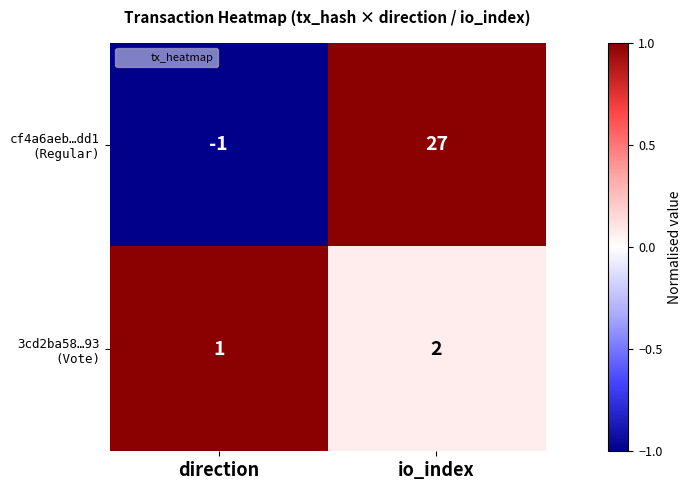

What is the total value across all series at io_index?

29